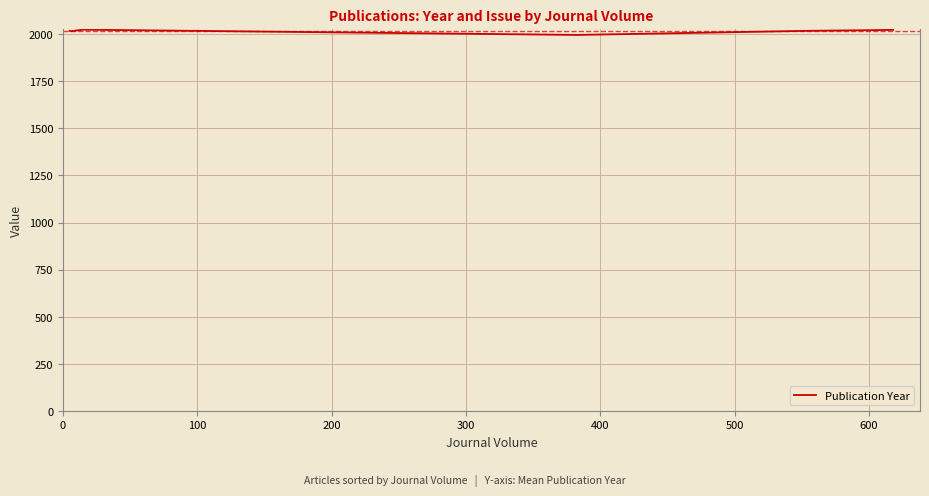

What is the smallest value displayed?

1996.0